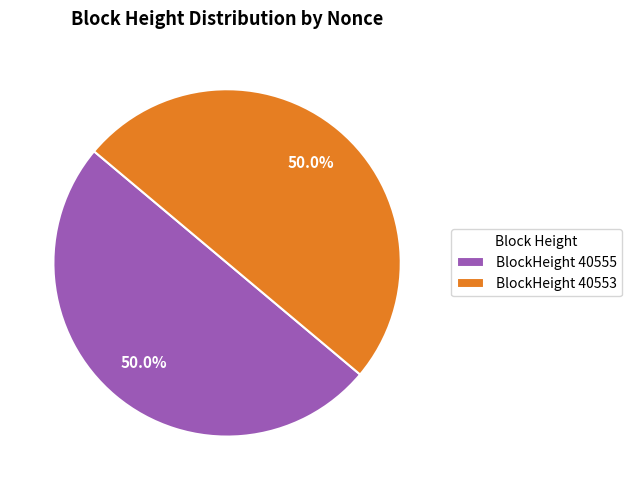

How many slices are in this pie chart?

2